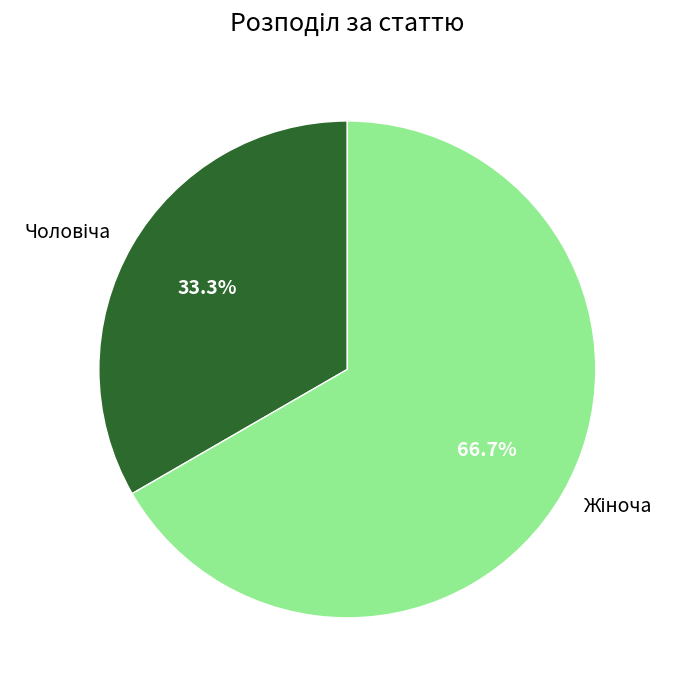

Is there any slice that represents more than half of the pie?

Yes